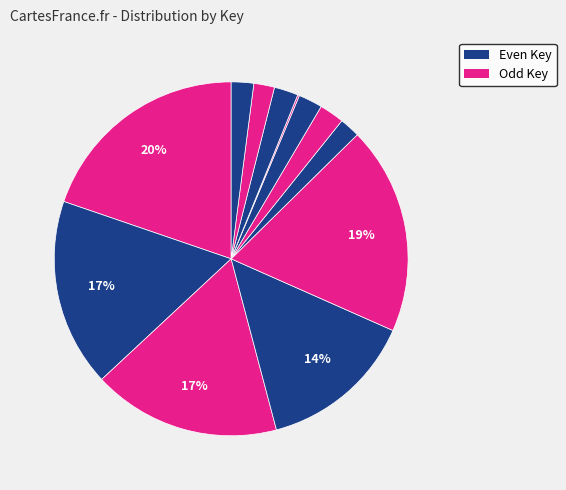

How many slices are in this pie chart?

12